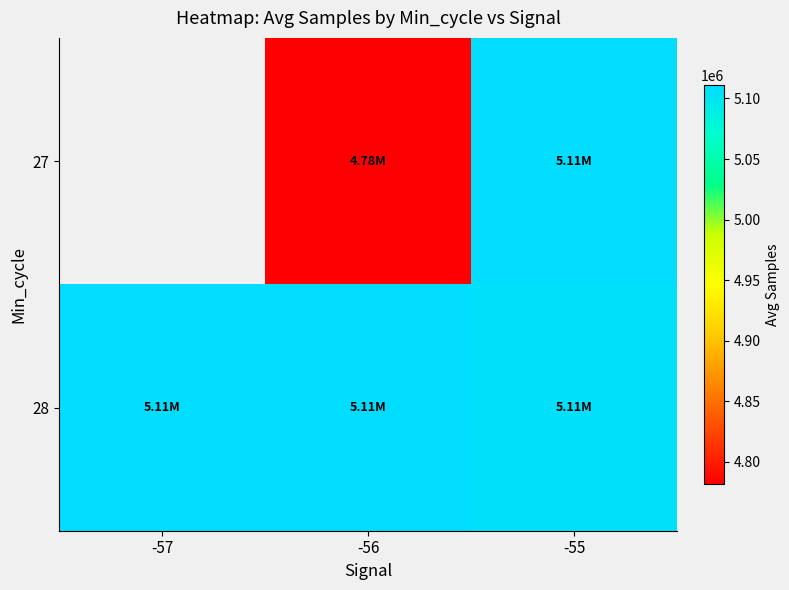

What is the greatest value displayed?

5111066.4